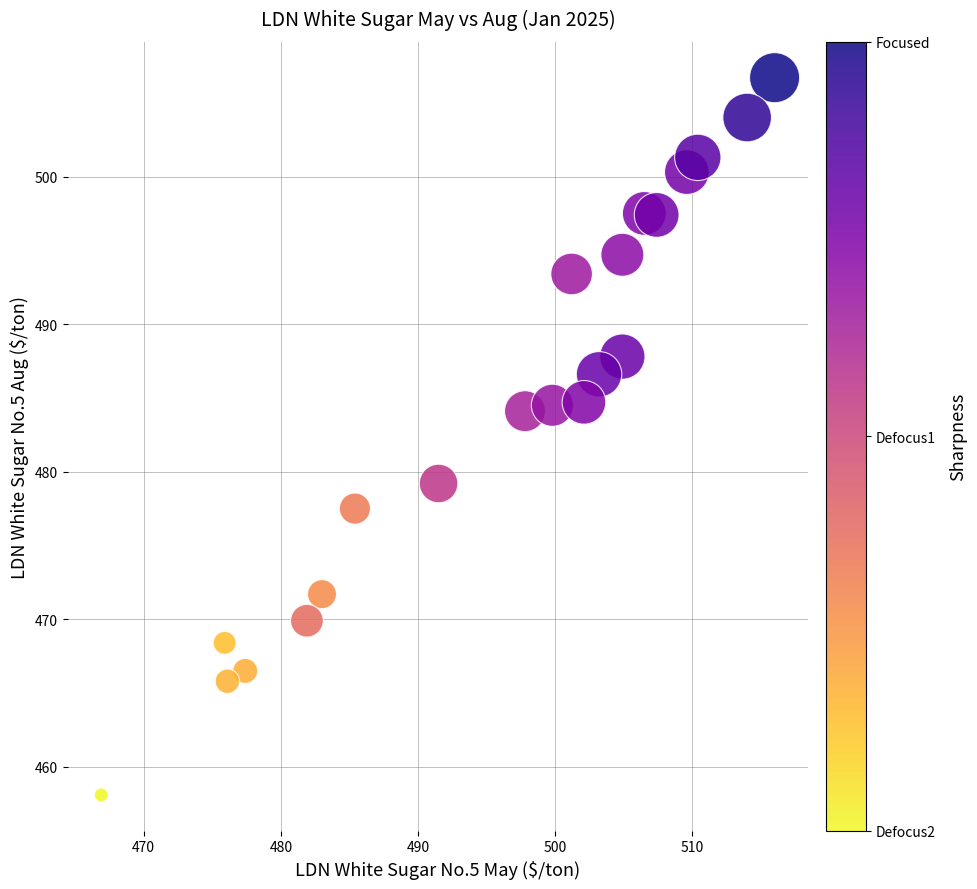

What is the range of X values (max minus min)?

49.1